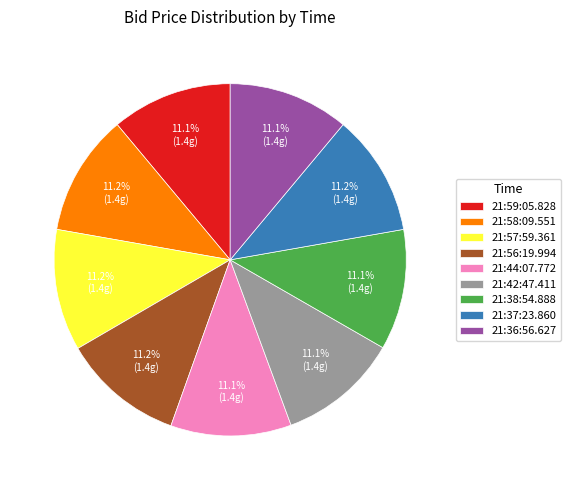

To the nearest percent, what is the combined percentage of 21:44:07.772 and 21:59:05.828?

22%